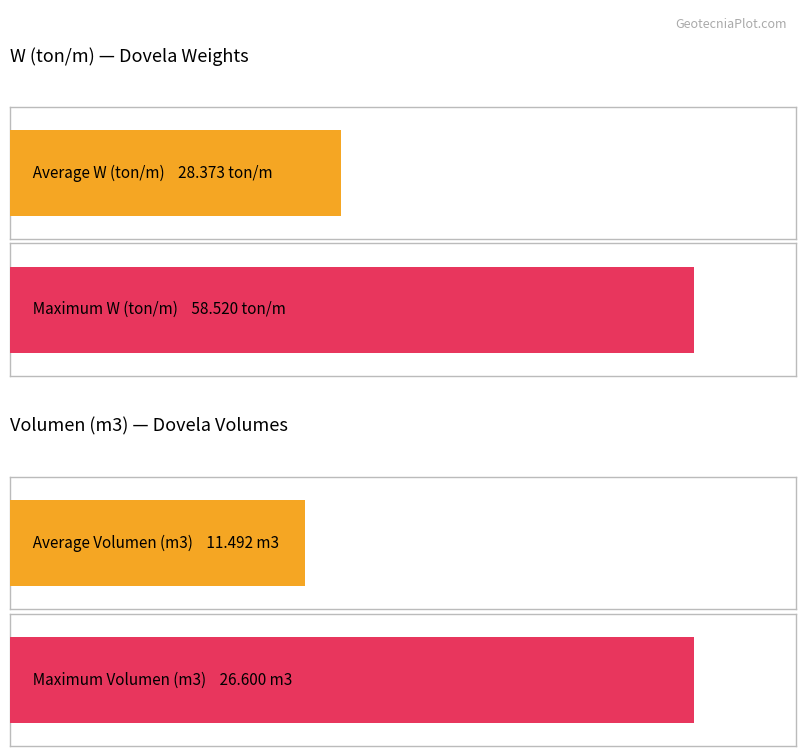

Which has a higher value, 2 or 4?

4